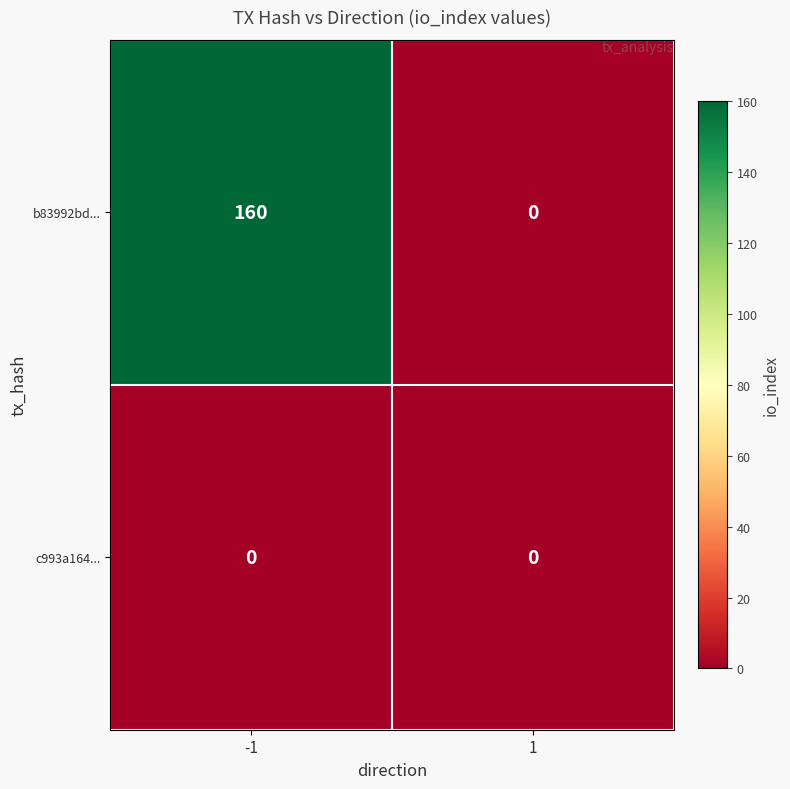

What is the greatest value displayed?

160